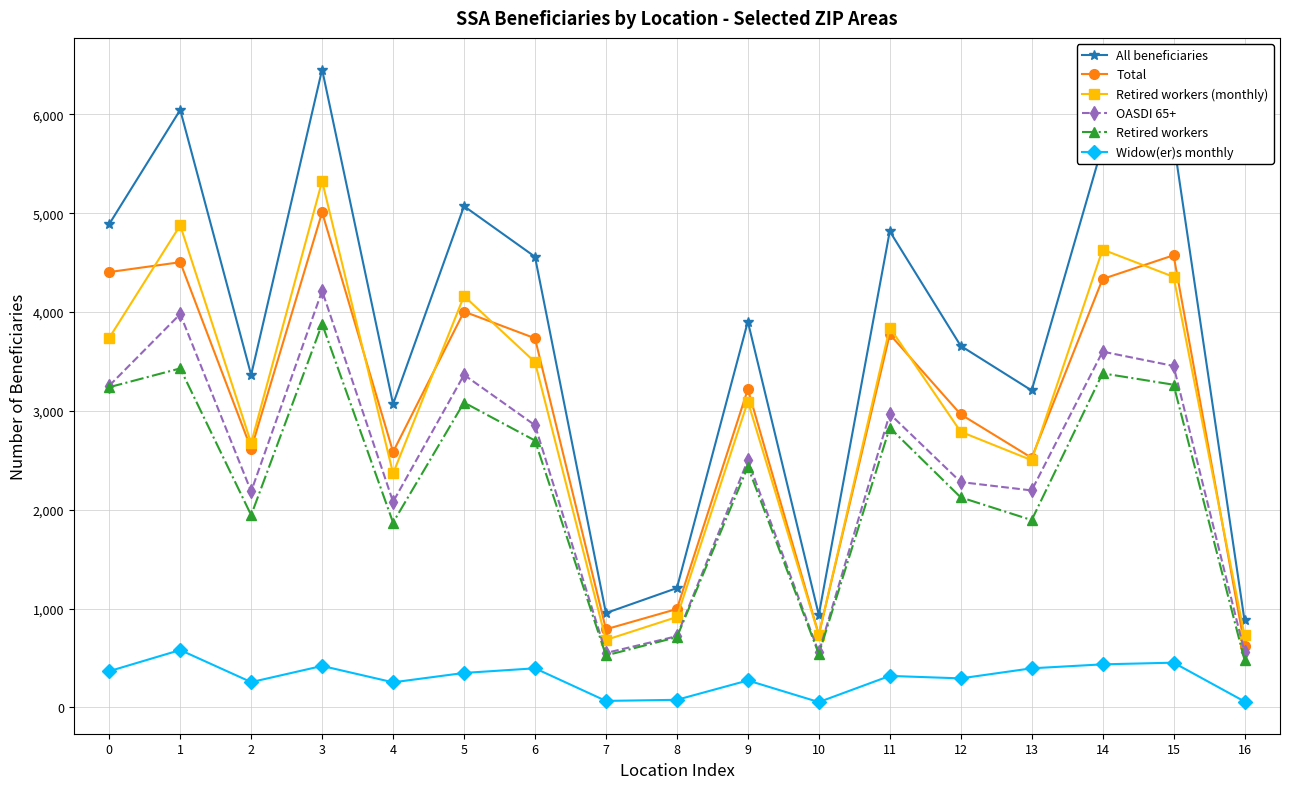

In All beneficiaries, how many points are higher than both neighbors (excluding endpoints)?

6